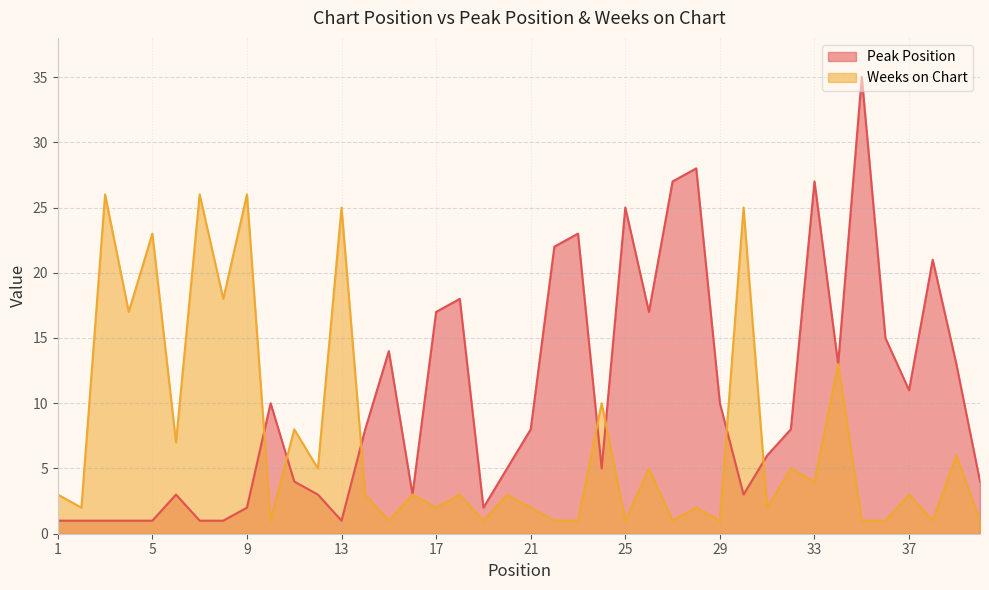

Reading right to left, what are all the values shown in this chart?

Peak Position: 4	13	21	11	15	35	13	27	8	6	3	10	28	27	17	25	5	23	22	8	5	2	18	17	3	14	8	1	3	4	10	2	1	1	3	1	1	1	1	1
Weeks on Chart: 1	6	1	3	1	1	13	4	5	2	25	1	2	1	5	1	10	1	1	2	3	1	3	2	3	1	3	25	5	8	1	26	18	26	7	23	17	26	2	3